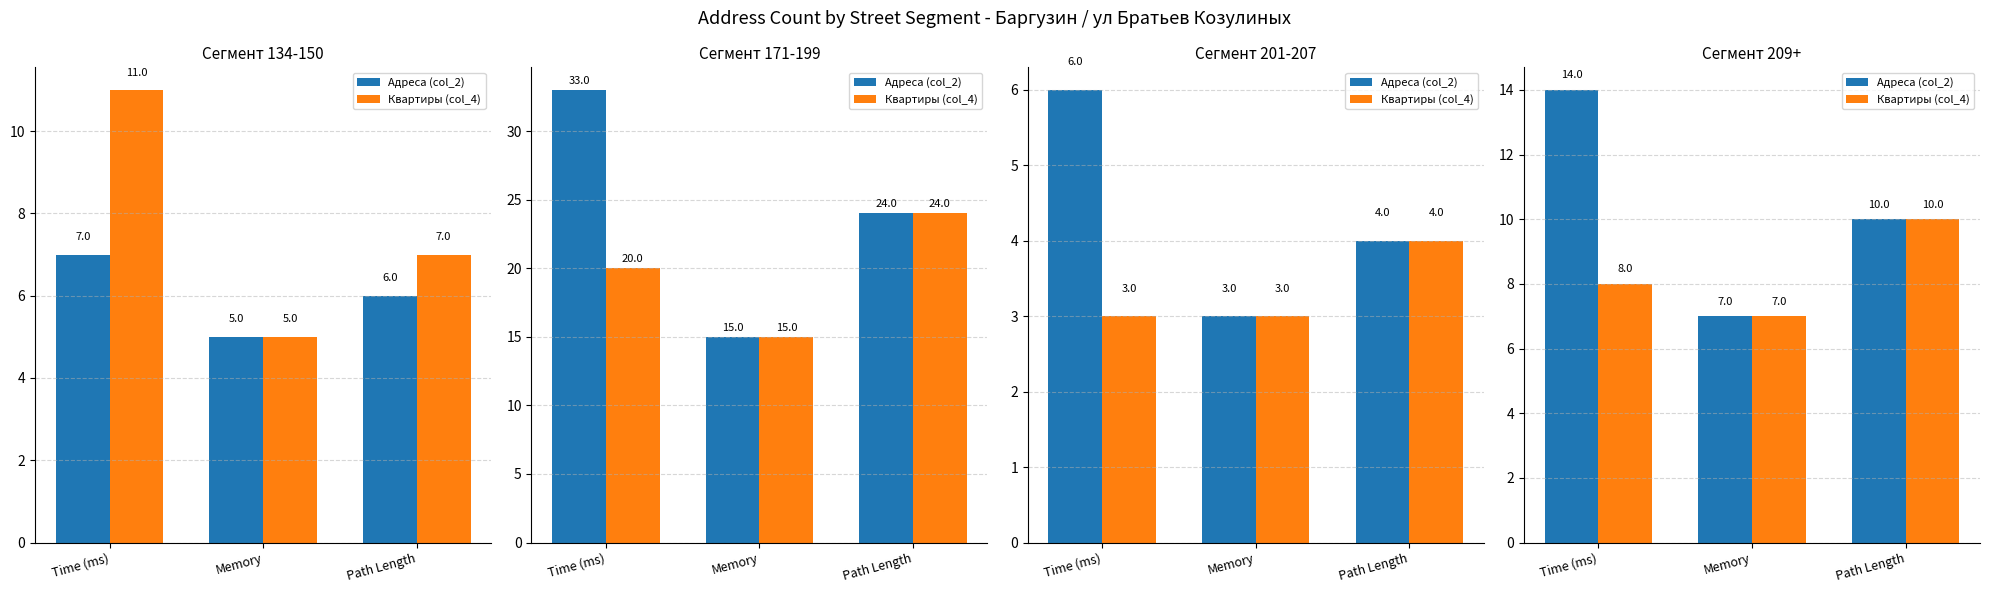

At Memory, list the series in order from smallest to largest.

Адреса (col_2), Квартиры (col_4)